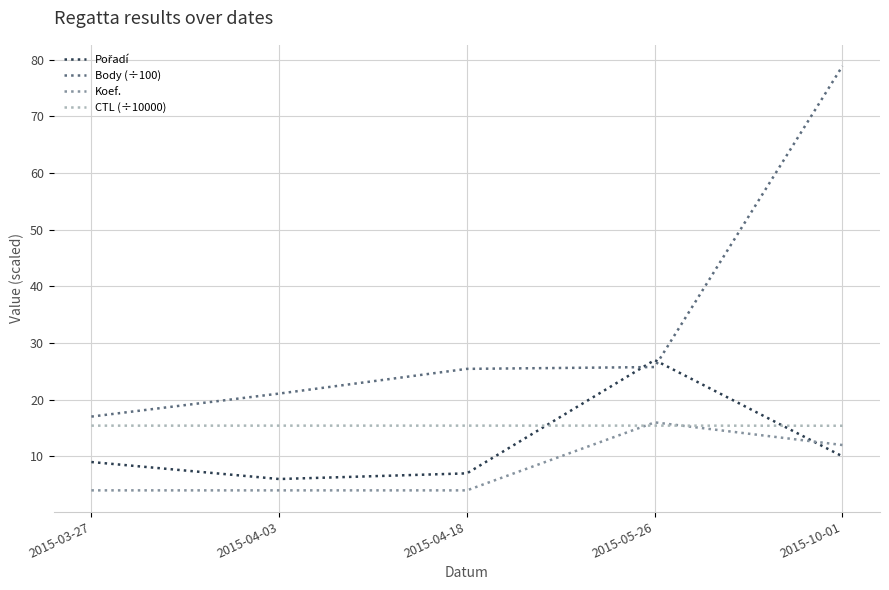

Which series has the largest range (max minus min)?

Body (÷100)